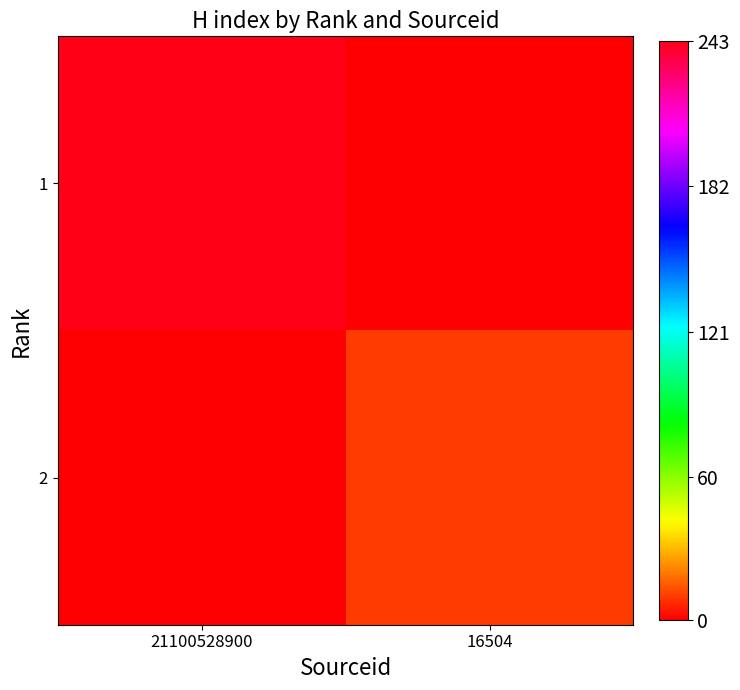

Which series has the largest total across all categories?

1